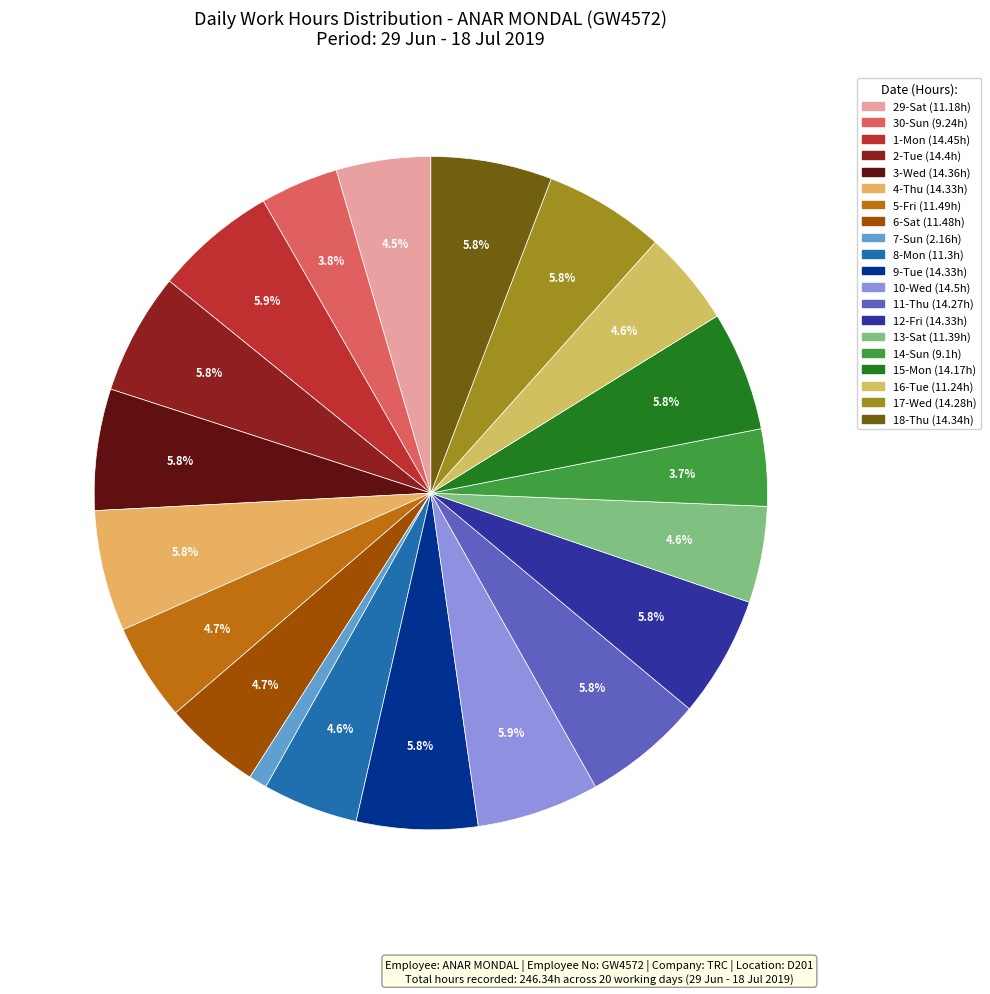

How many slices are in this pie chart?

20